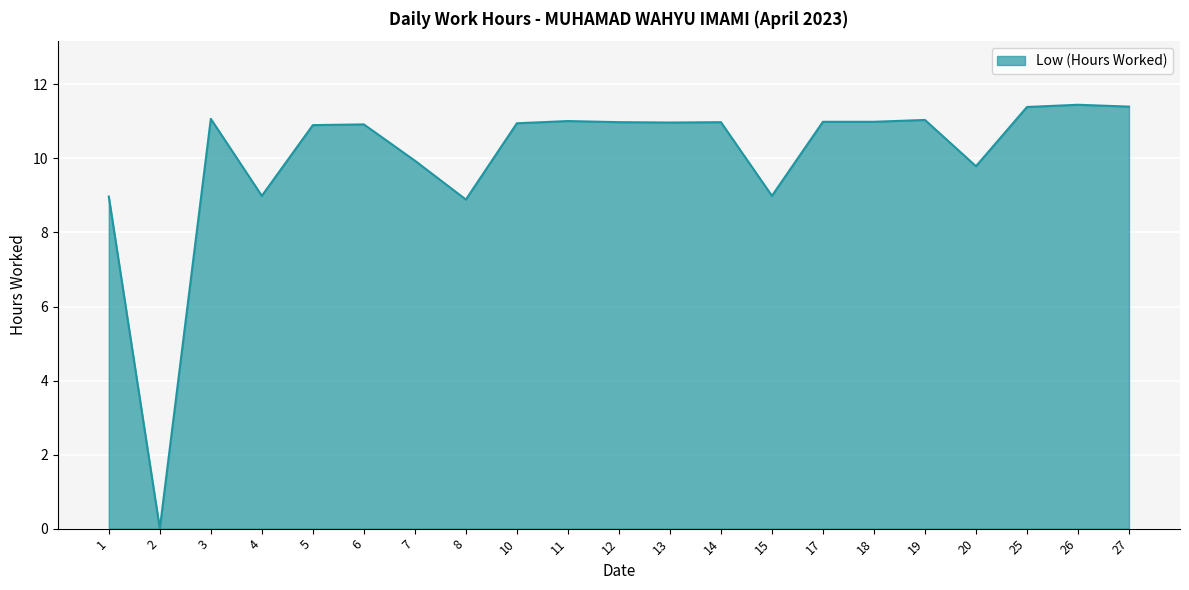

How many lines are shown in the chart?

1